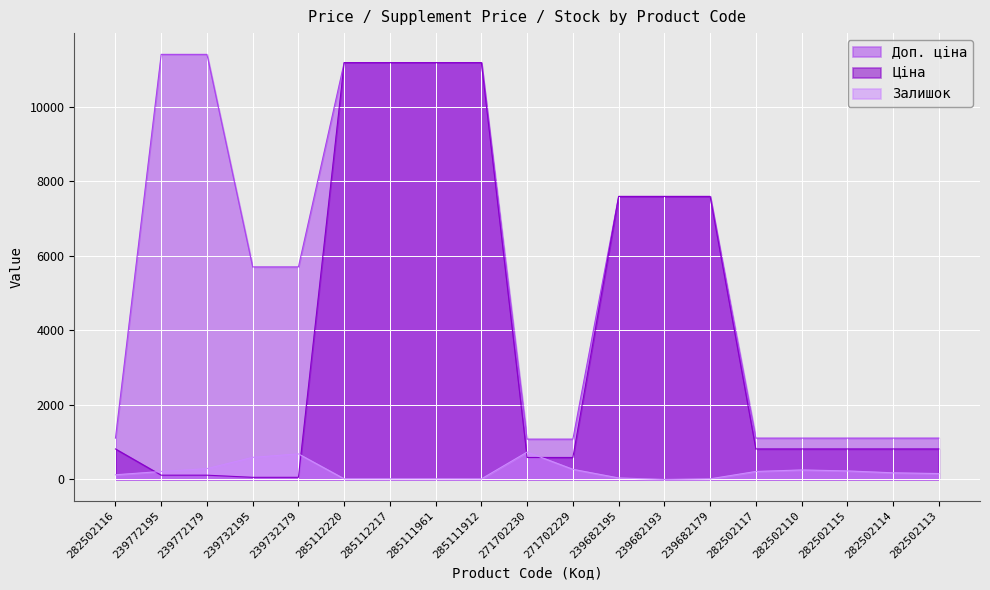

Is the value of Ціна at 239682195 greater than the value of Доп. ціна at 239682193?

No